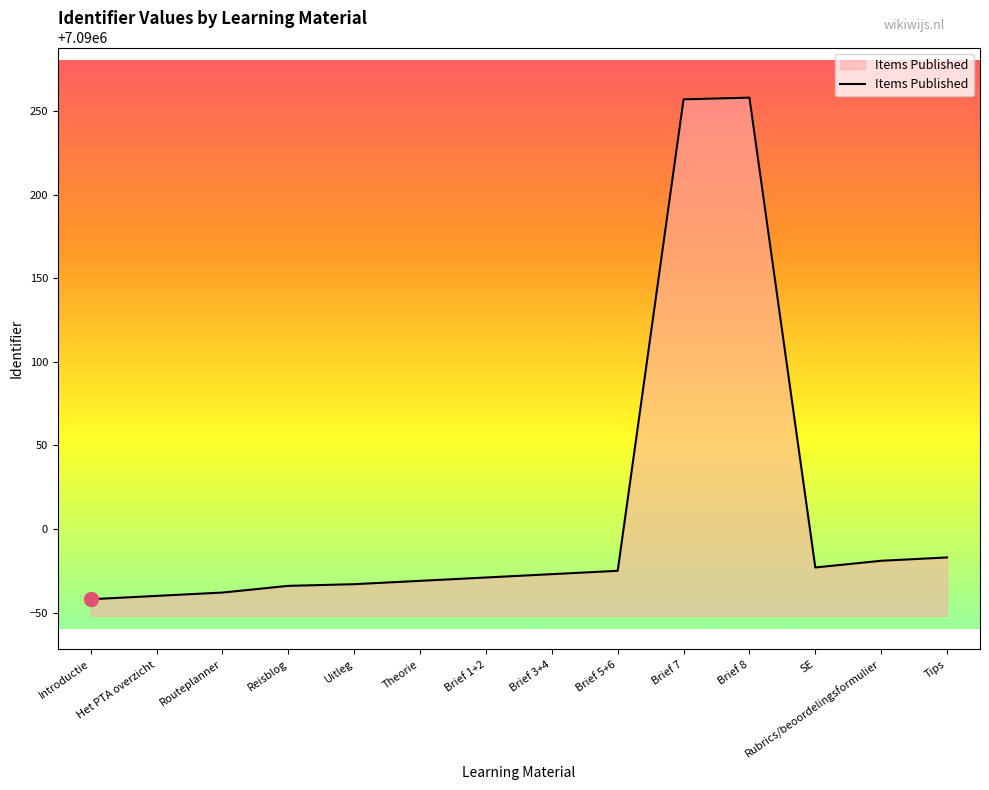

Which has a higher value, Reisblog or Routeplanner?

Reisblog